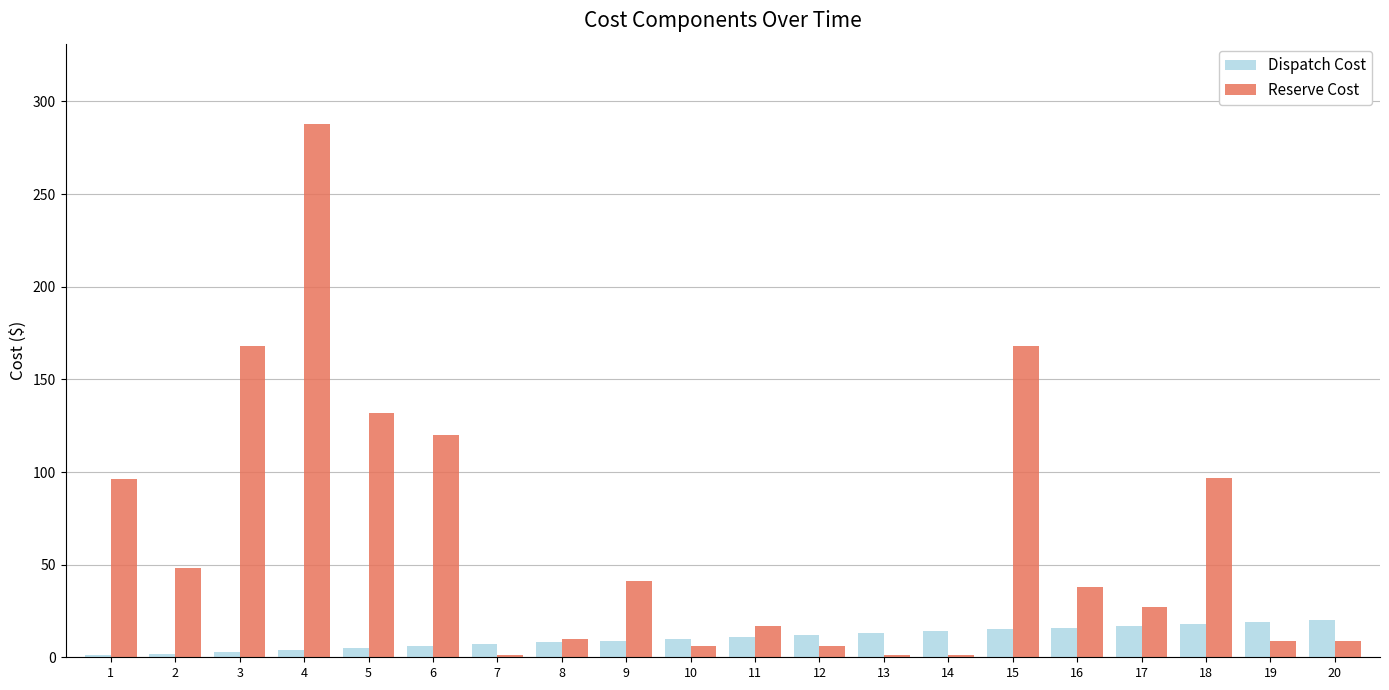

How many bars are there in each group?

2